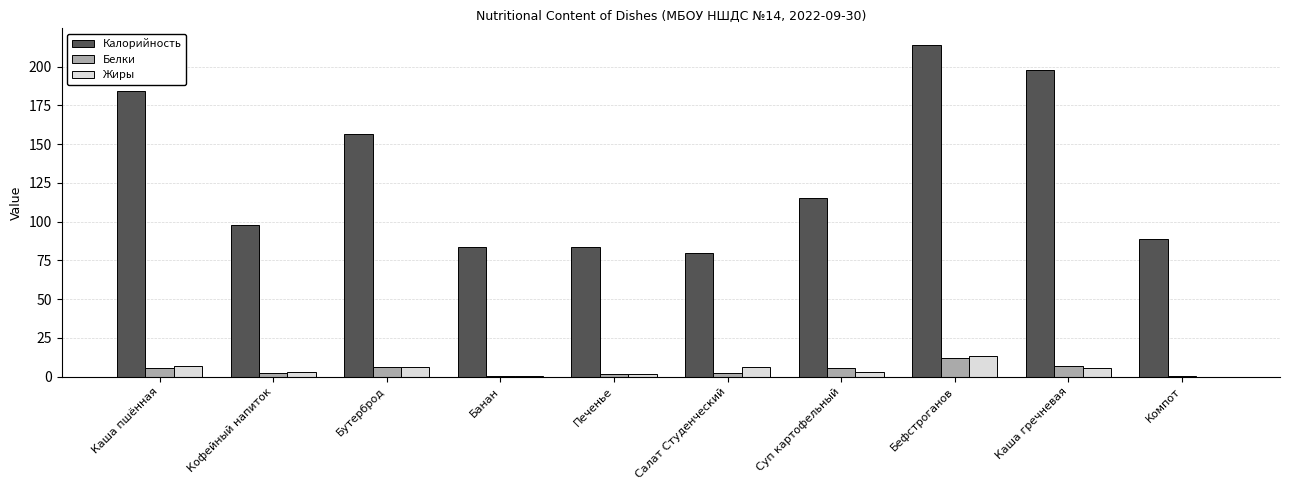

Which series changed the most between Каша гречневая and Компот?

Калорийность